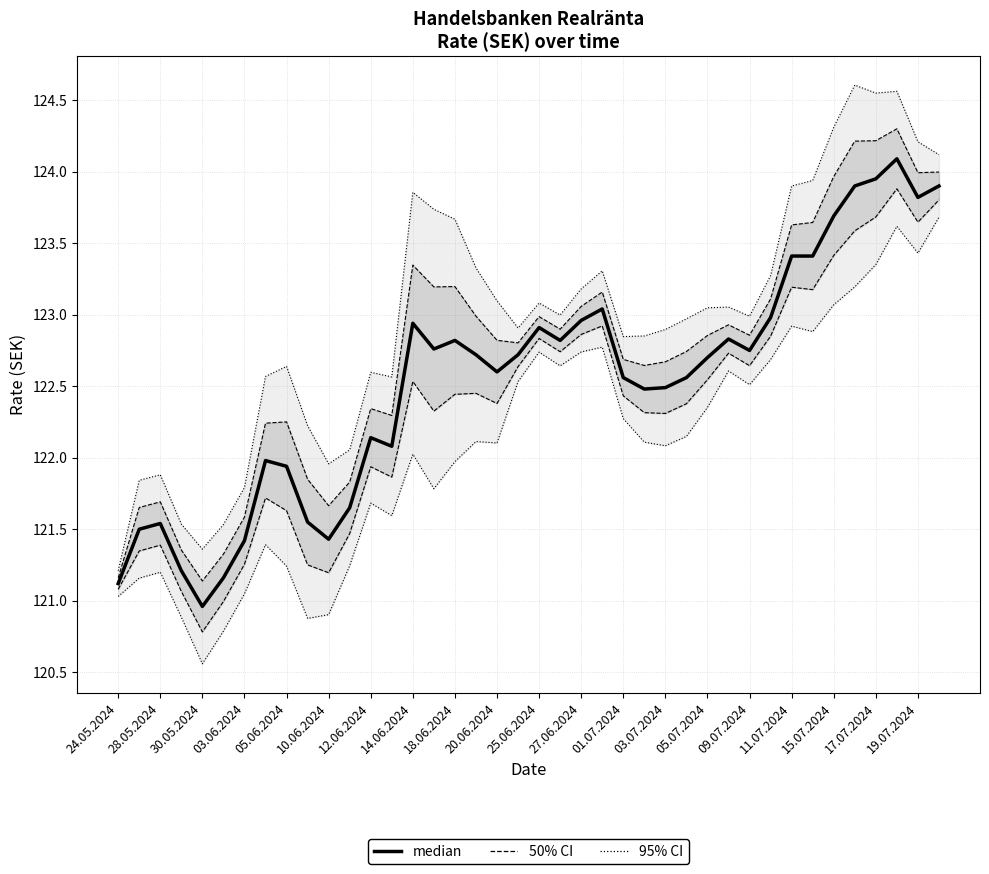

What is the ratio of the value at 01.07.2024 to the value at 19.07.2024?

1.0